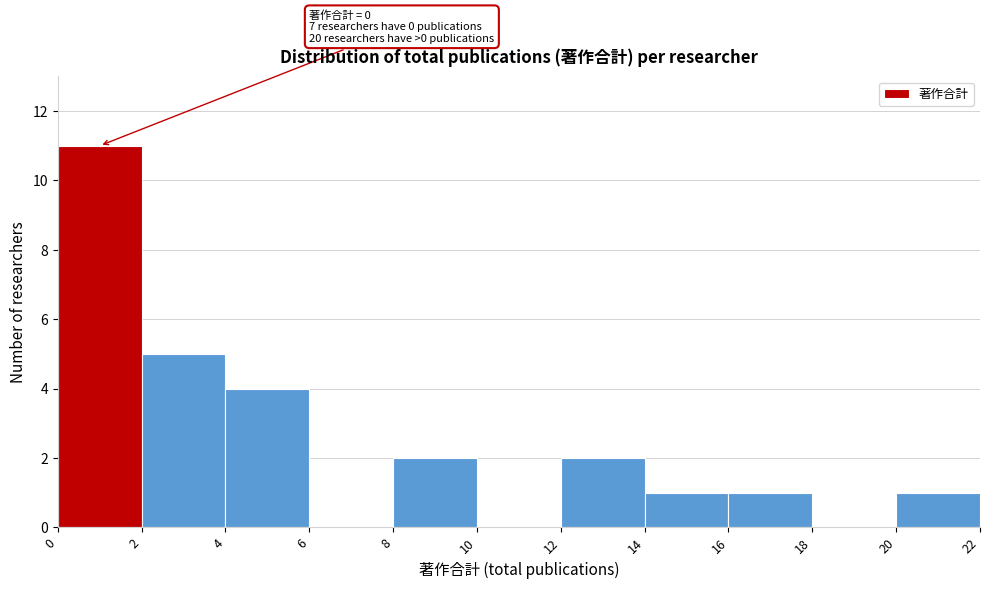

Which range on the x-axis has the tallest bar?

0 to 2